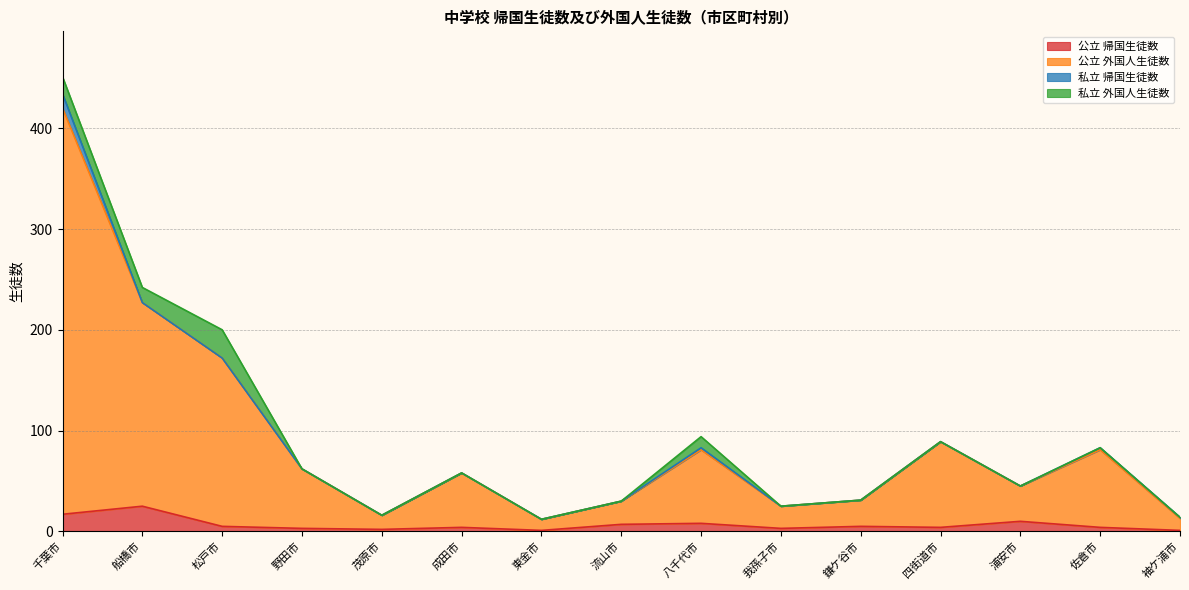

What is the approximate value of 公立 帰国生徒数 at 浦安市?

10